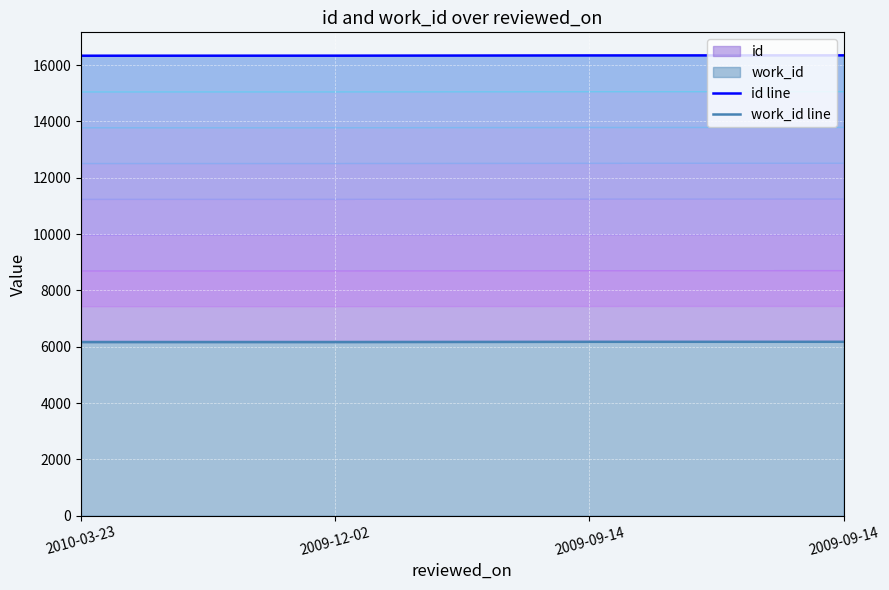

True or false: id line and work_id line intersect in this chart.

False